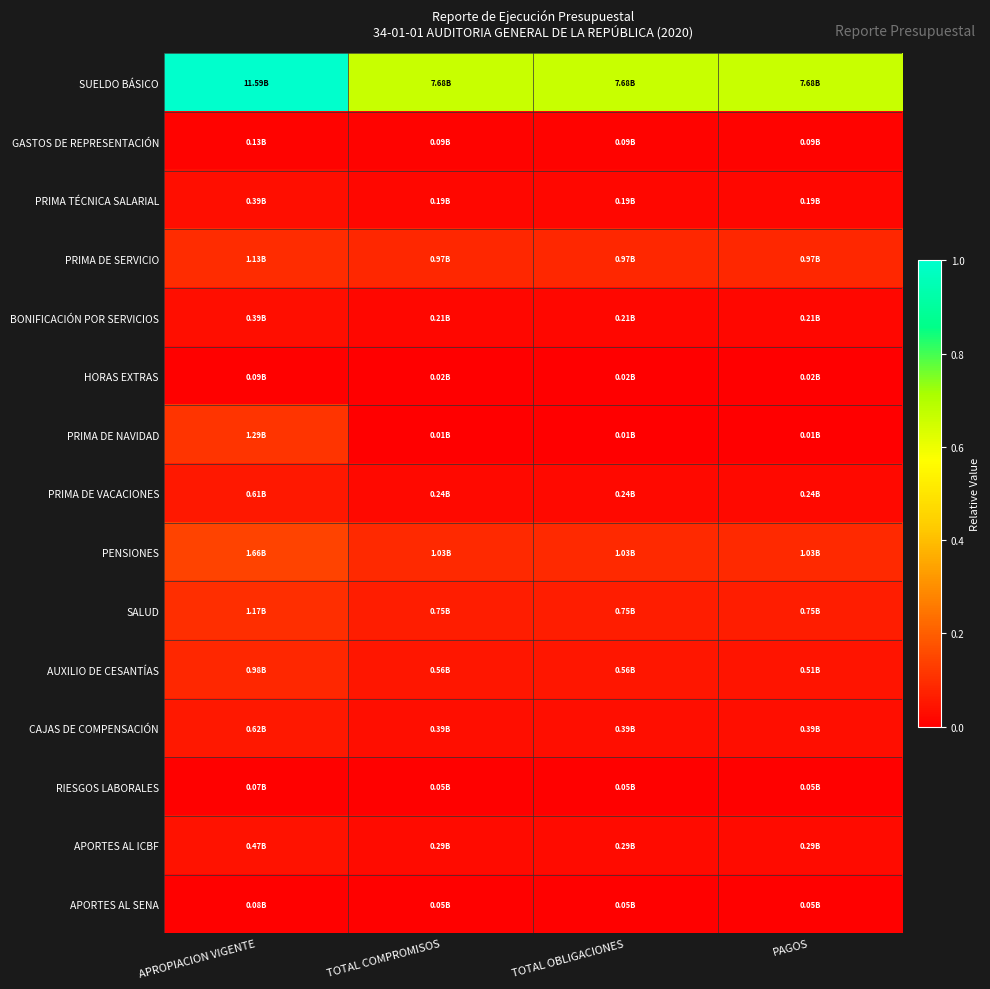

Which series has the largest total across all categories?

SUELDO BÁSICO